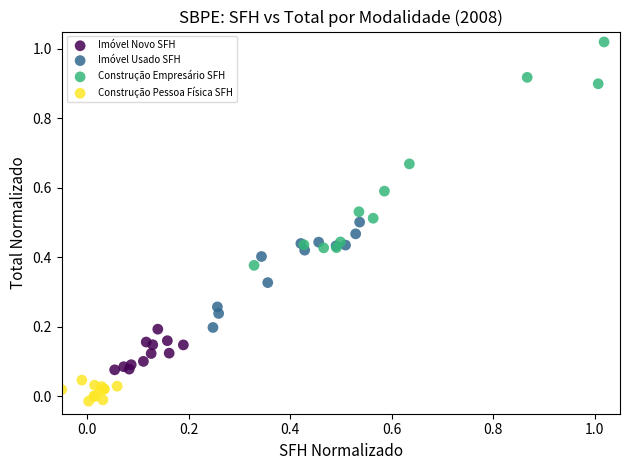

Which series has the largest Y range (max minus min)?

Construção Empresário SFH